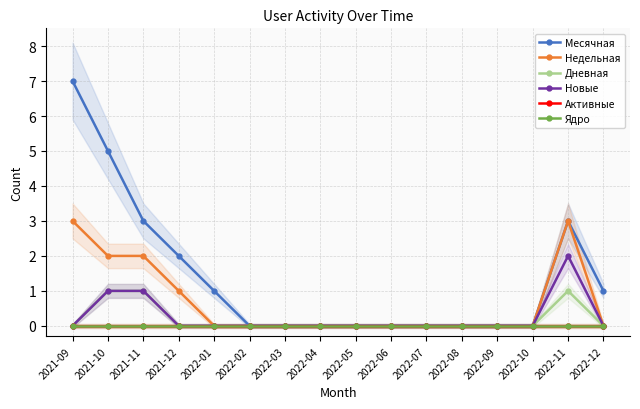

Which series changed the most between 2022-03 and 2022-05?

Месячная